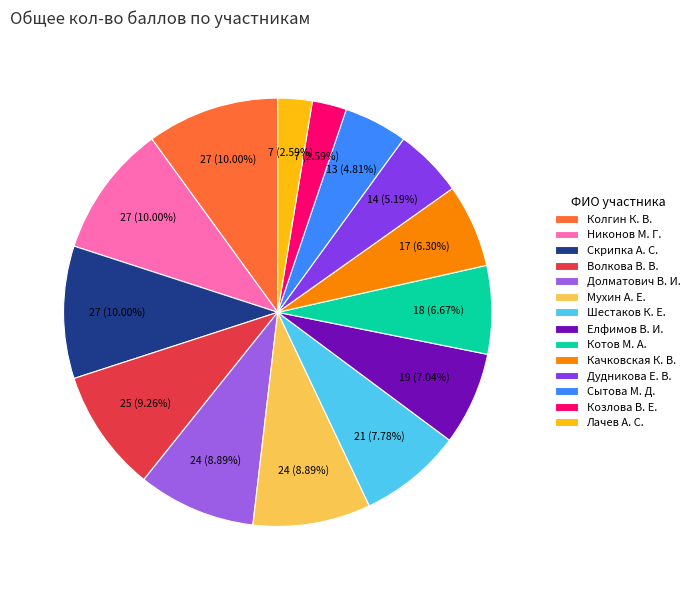

To the nearest percent, what percentage of the pie is Сытова М. Д.?

5%